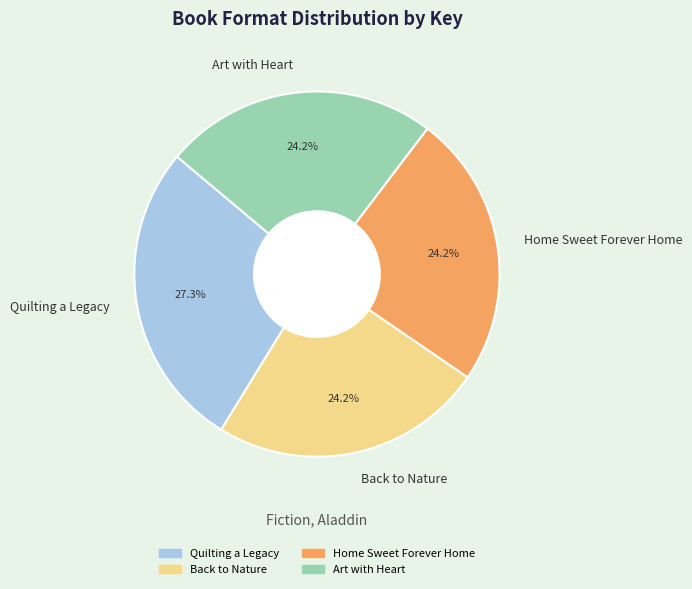

How many slices are in this pie chart?

4